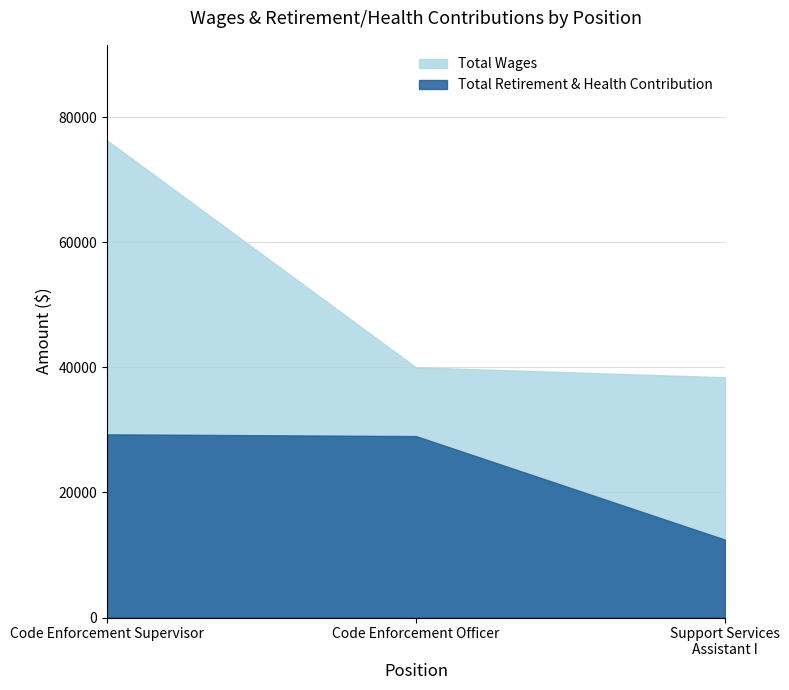

At which category is the sum across all series the highest?

Code Enforcement Supervisor